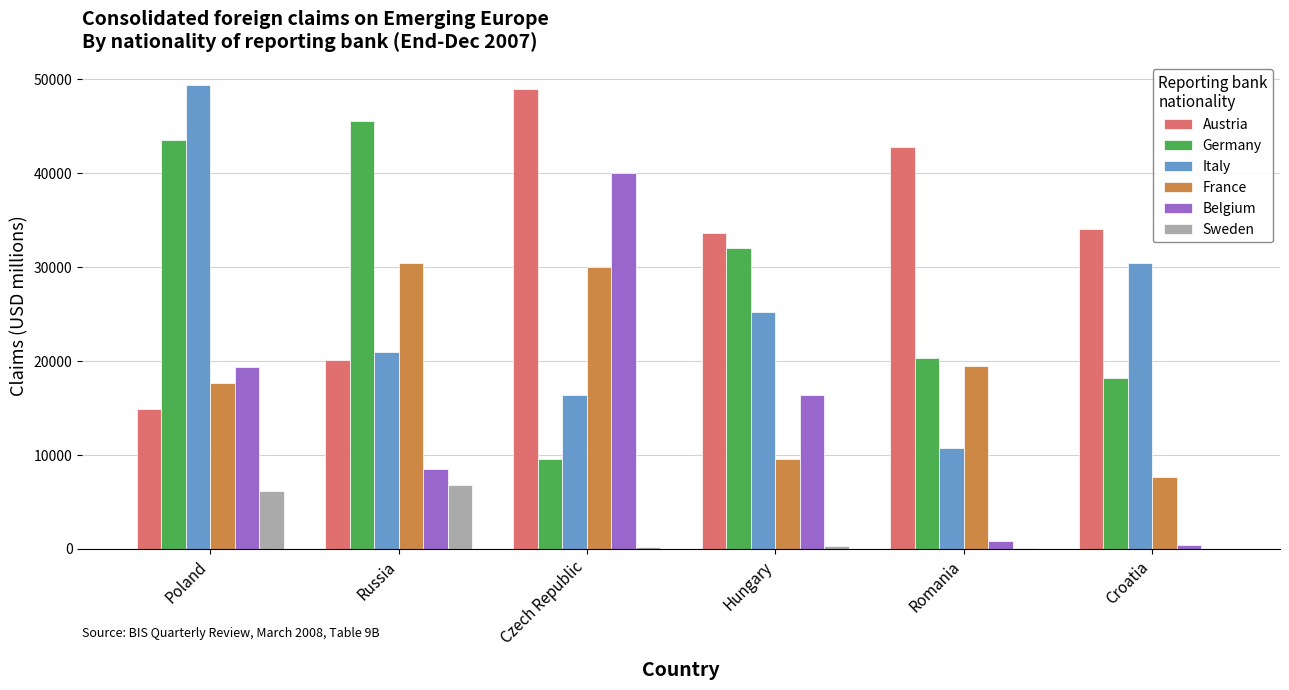

Which series has the largest total across all categories?

Austria